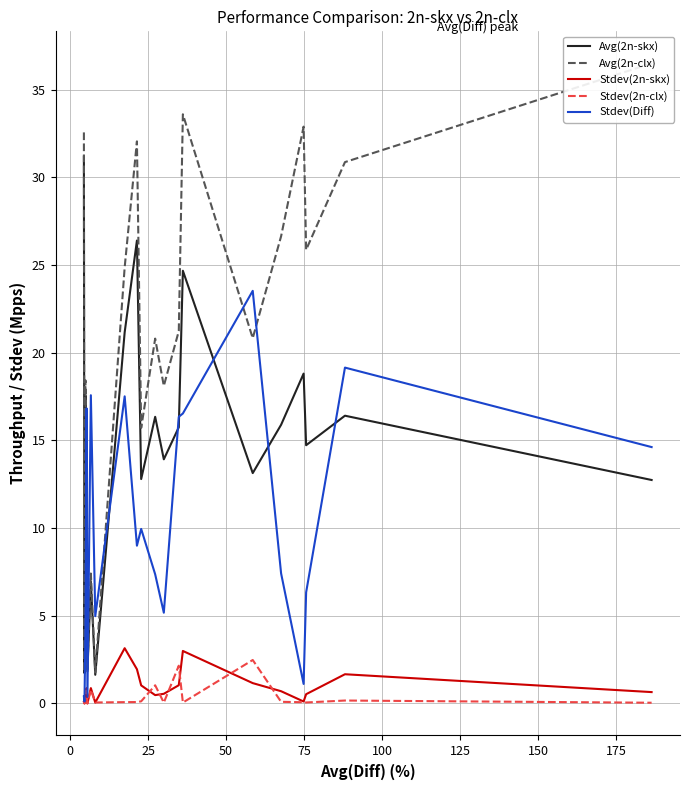

What is the maximum value shown in the chart?

36.5